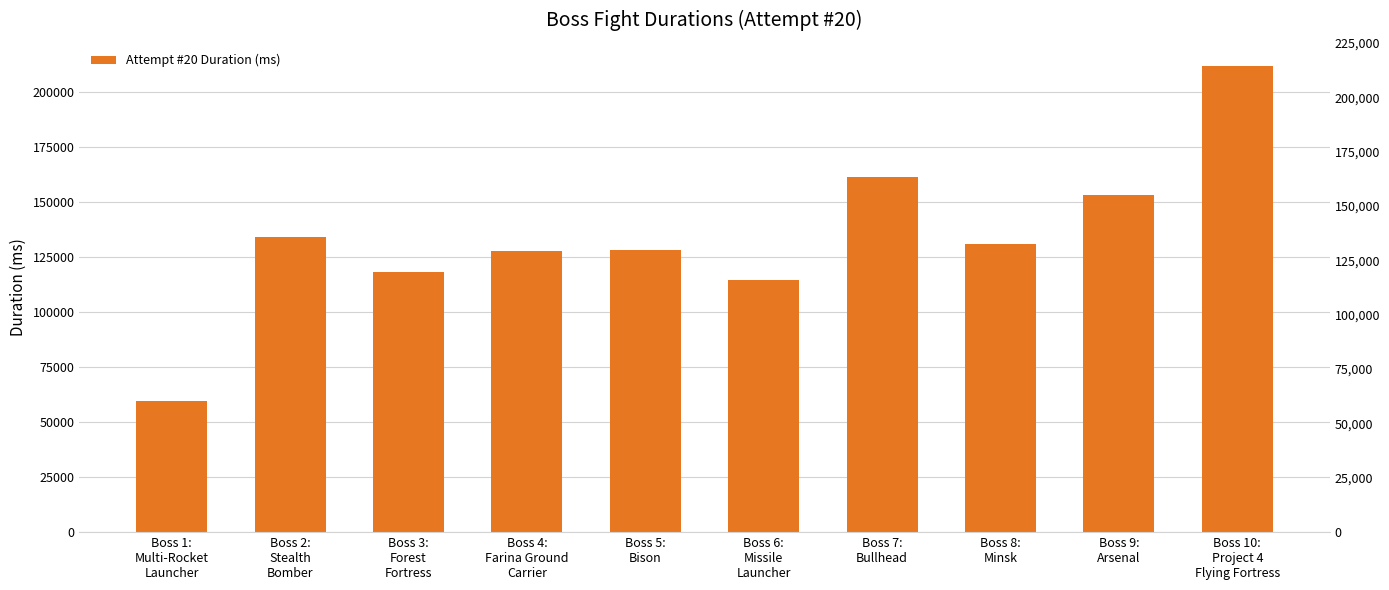

Count the number of data series in this chart.

1